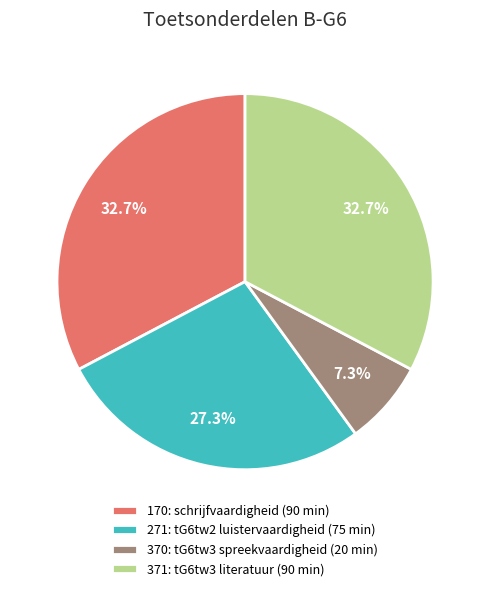

To the nearest percent, what is the difference between the largest and smallest slice percentages?

25%